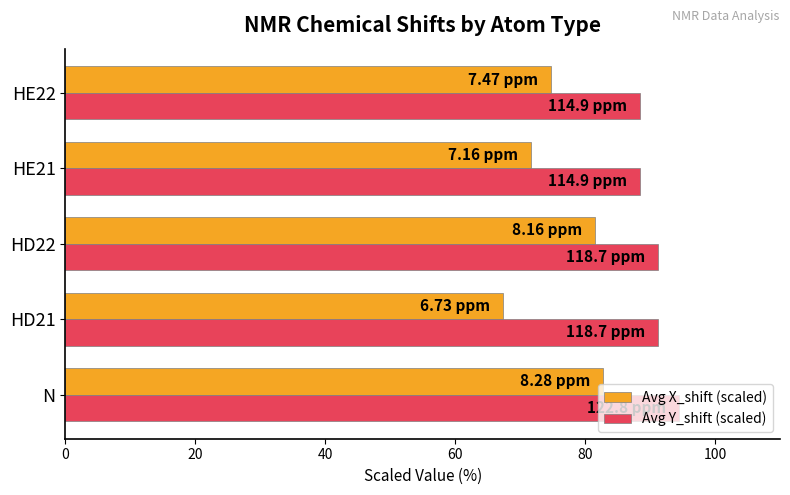

Is the value of Avg X_shift (scaled) at N greater than the value of Avg Y_shift (scaled) at HD22?

No